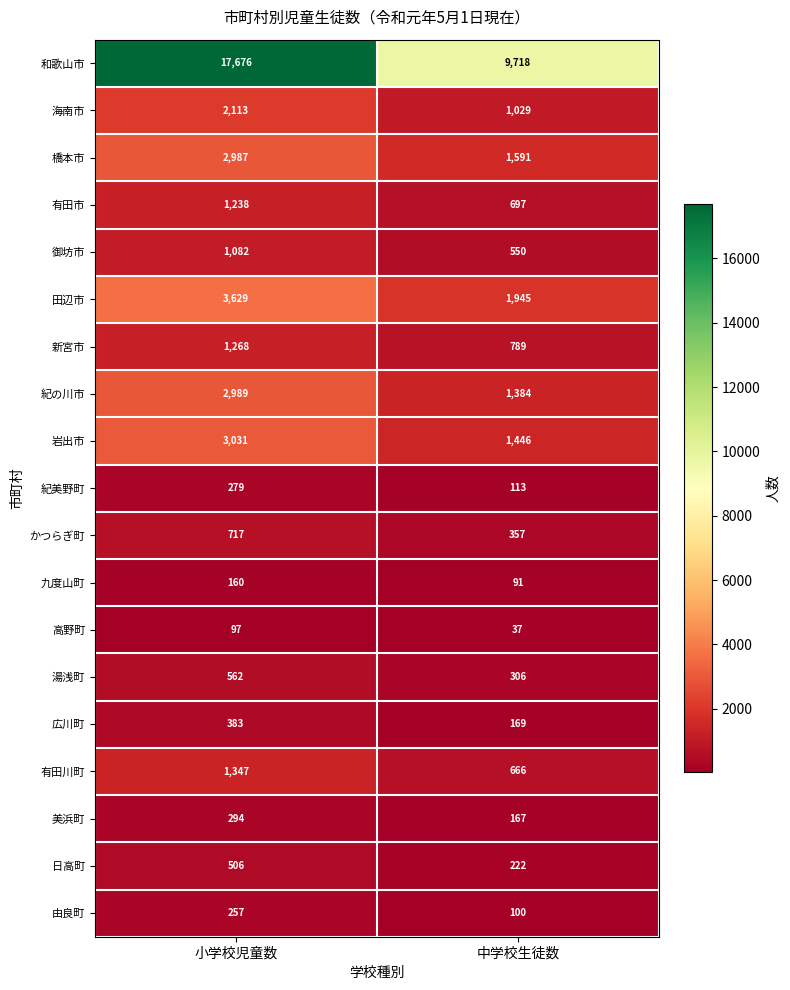

What is the difference between the maximum and minimum values in the 日高町 series?

284